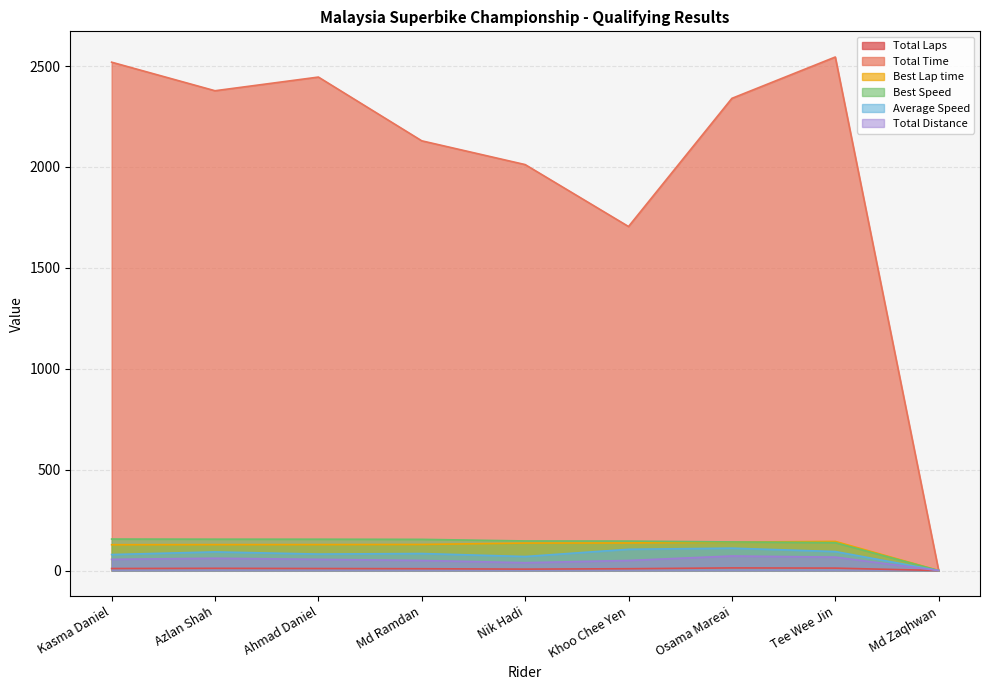

Reading left to right, extract all data points from this chart.

Total Laps: Kasma Daniel=10.0	Azlan Shah=11.0	Ahmad Daniel=10.0	Md Ramdan=9.0	Nik Hadi=7.0	Khoo Chee Yen=9.0	Osama Mareai=13.0	Tee Wee Jin=12.0	Md Zaqhwan=0.0
Total Time: Kasma Daniel=2519.0	Azlan Shah=2377.5	Ahmad Daniel=2445.2	Md Ramdan=2129.3	Nik Hadi=2011.6	Khoo Chee Yen=1704.7	Osama Mareai=2339.8	Tee Wee Jin=2544.6	Md Zaqhwan=0.0
Best Lap time: Kasma Daniel=127.9	Azlan Shah=128.4	Ahmad Daniel=128.5	Md Ramdan=129.2	Nik Hadi=136.1	Khoo Chee Yen=136.6	Osama Mareai=140.8	Tee Wee Jin=144.4	Md Zaqhwan=0.0
Best Speed: Kasma Daniel=156.0	Azlan Shah=155.4	Ahmad Daniel=155.3	Md Ramdan=154.5	Nik Hadi=146.6	Khoo Chee Yen=146.1	Osama Mareai=141.7	Tee Wee Jin=138.2	Md Zaqhwan=0.0
Average Speed: Kasma Daniel=79.2	Azlan Shah=92.3	Ahmad Daniel=81.6	Md Ramdan=84.3	Nik Hadi=69.4	Khoo Chee Yen=105.4	Osama Mareai=110.9	Tee Wee Jin=94.1	Md Zaqhwan=0.0
Total Distance: Kasma Daniel=55.4	Azlan Shah=61.0	Ahmad Daniel=55.4	Md Ramdan=49.9	Nik Hadi=38.8	Khoo Chee Yen=49.9	Osama Mareai=72.1	Tee Wee Jin=66.5	Md Zaqhwan=0.0